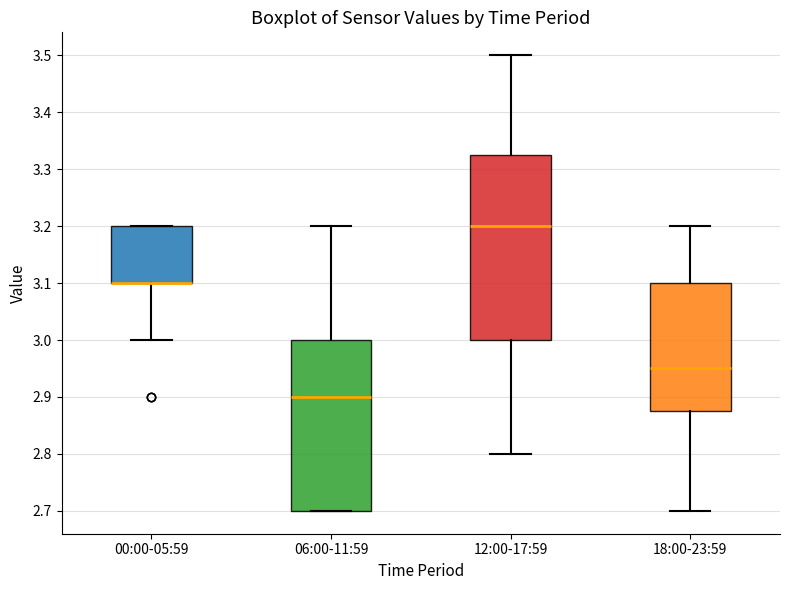

Where is the upper edge of the box for 00:00-05:59 on the y-axis? The values are not printed on the chart, so give them approximately, as read against the axis.

3.20